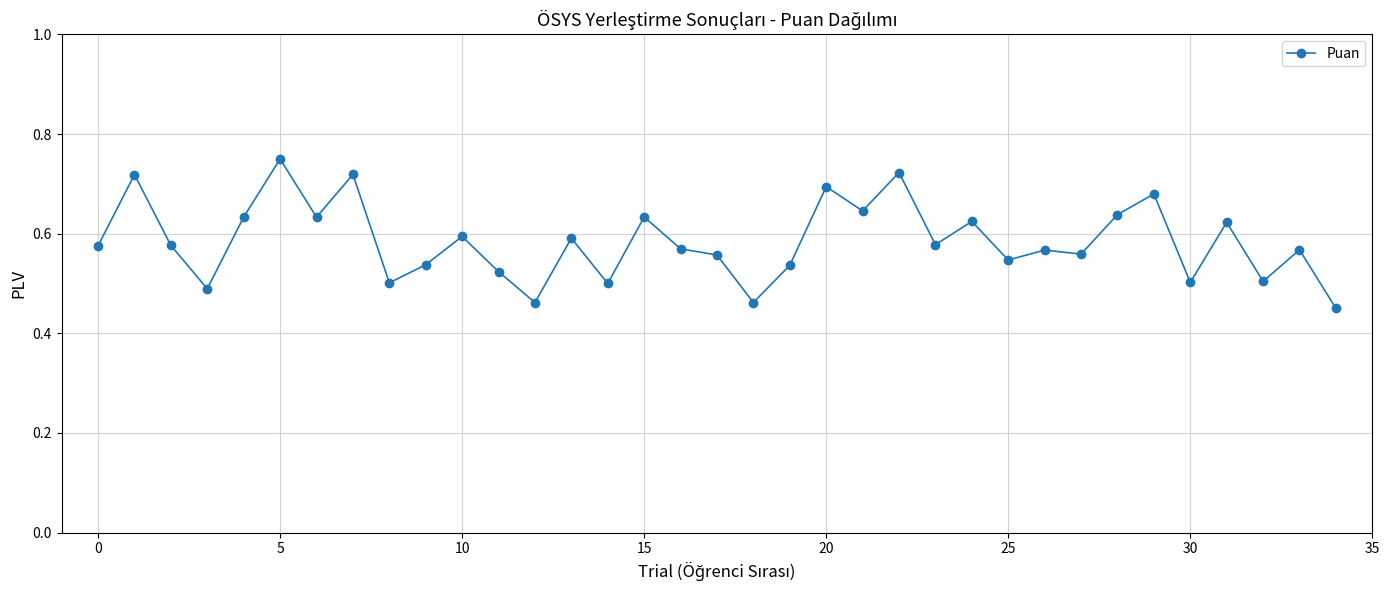

What is the difference between the maximum and minimum values?

0.3